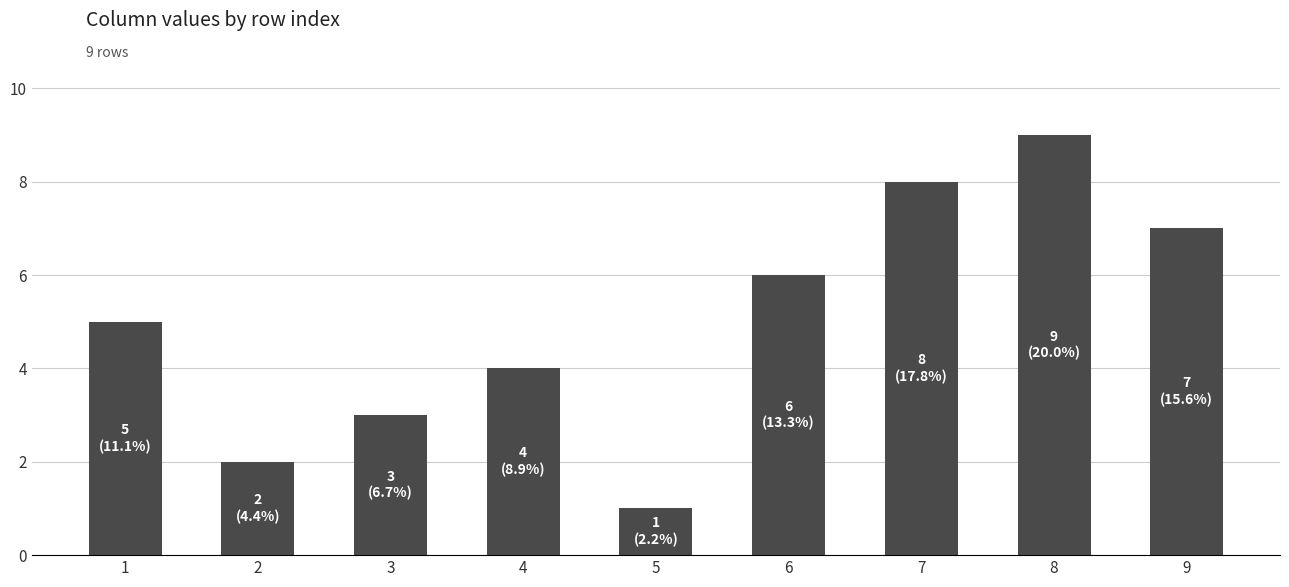

How many data points does each series have?

9